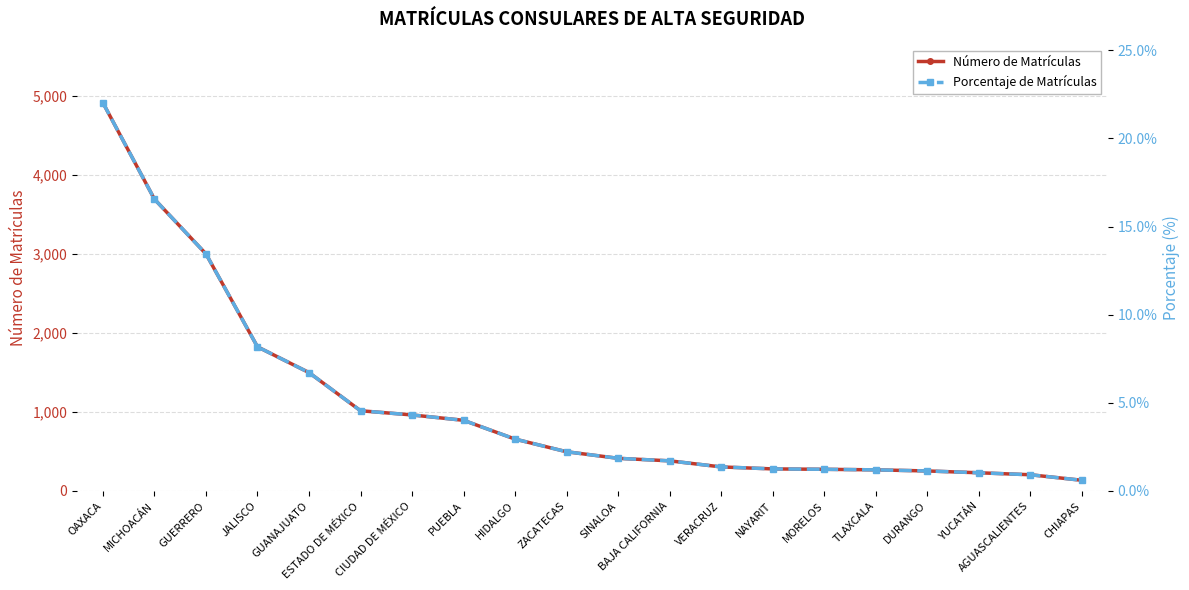

The value of Número de Matrículas at OAXACA is 1828.9. True or false?

False